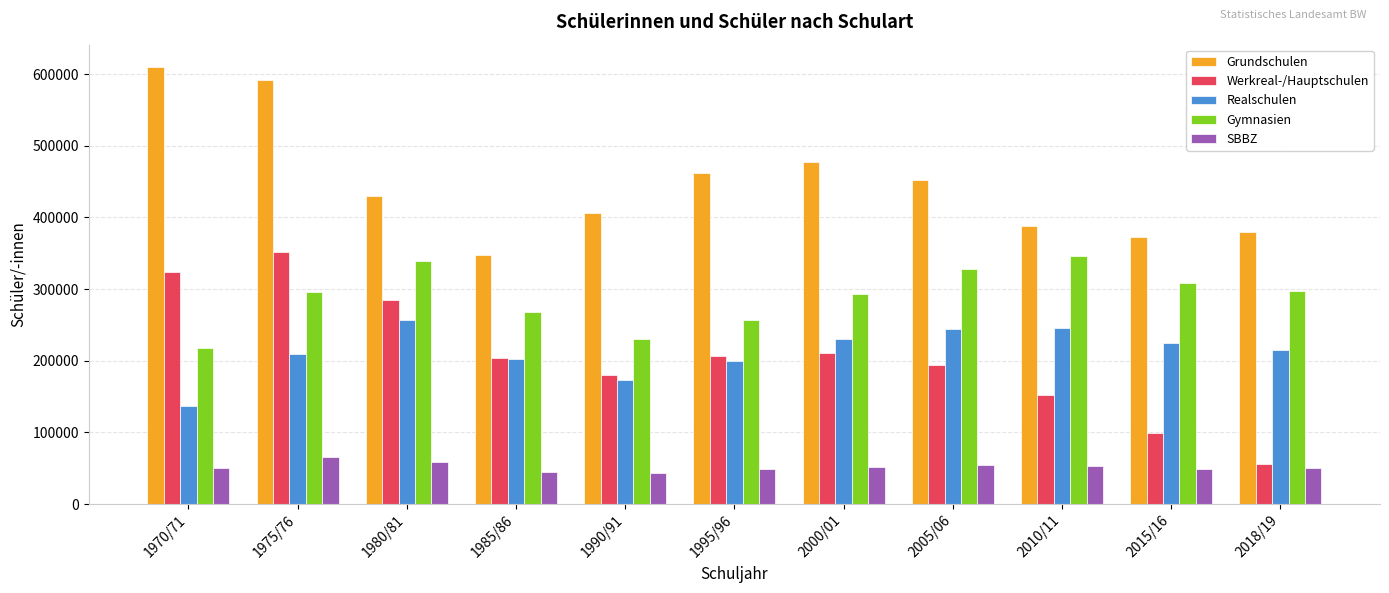

How many categories are shown in the chart?

11